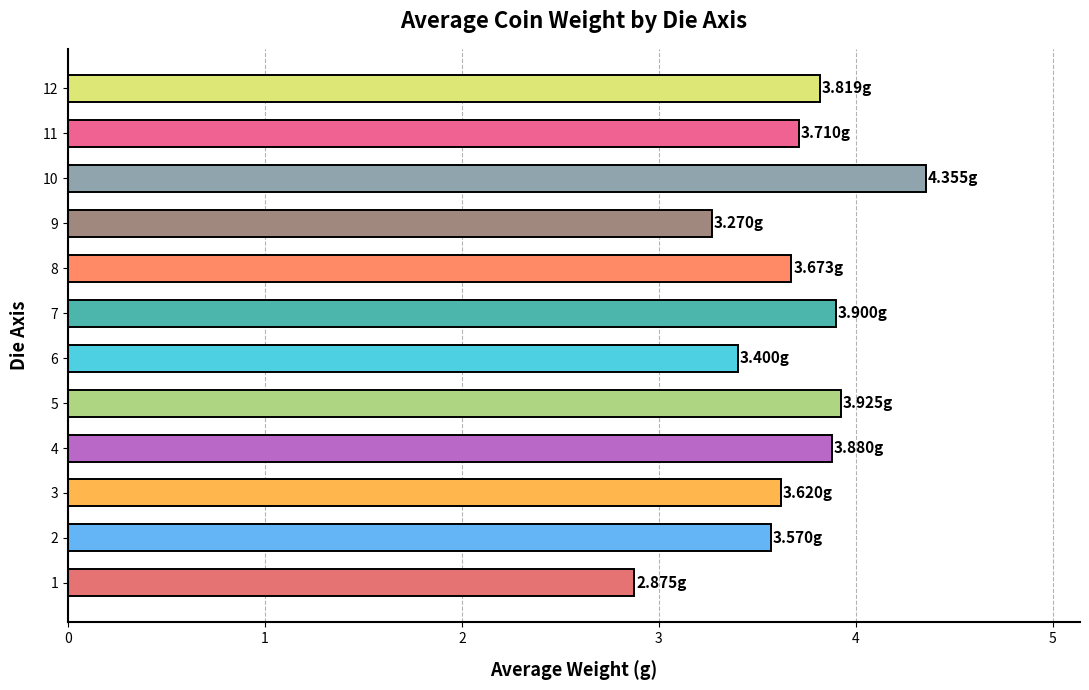

What is the average value?

3.7